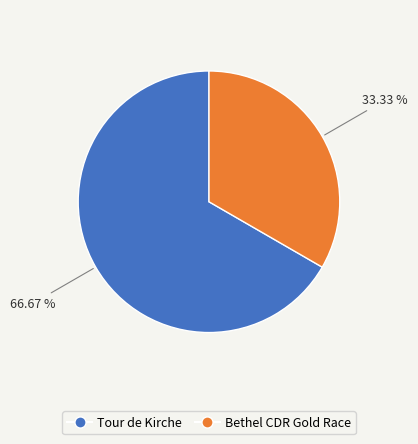

What is the ratio of the value at Tour de Kirche to the value at Bethel CDR Gold Race?

2.0